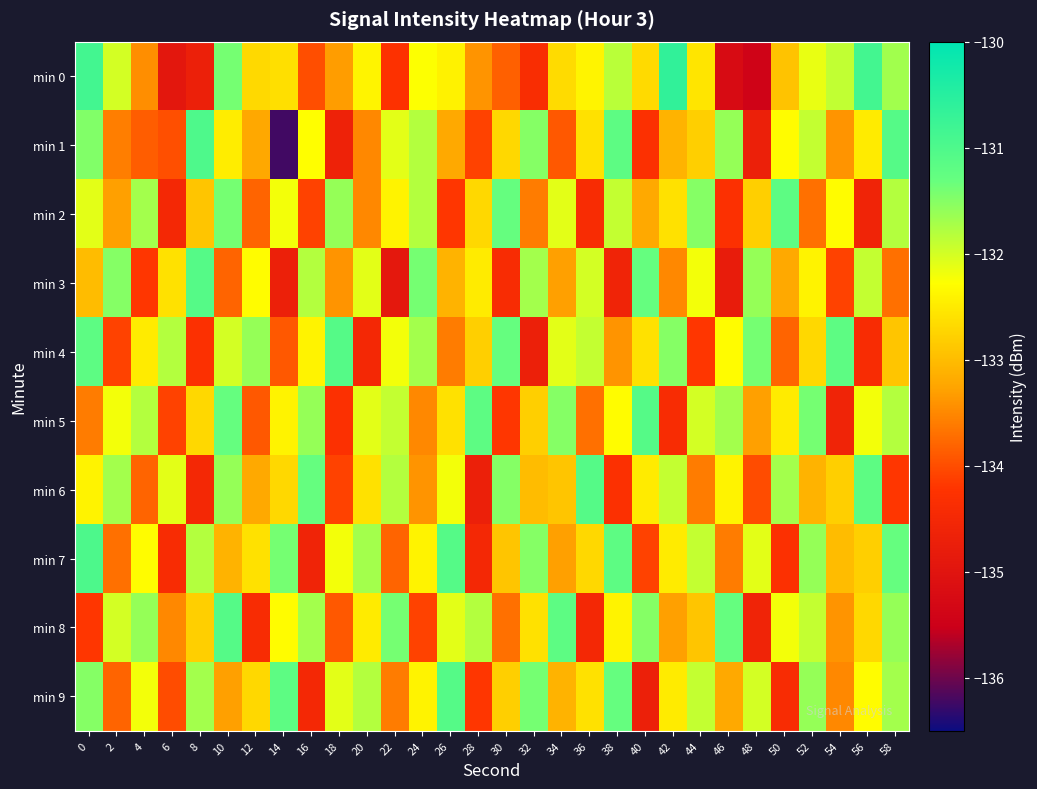

What is the spread (max minus min) of values at 32?

3.3